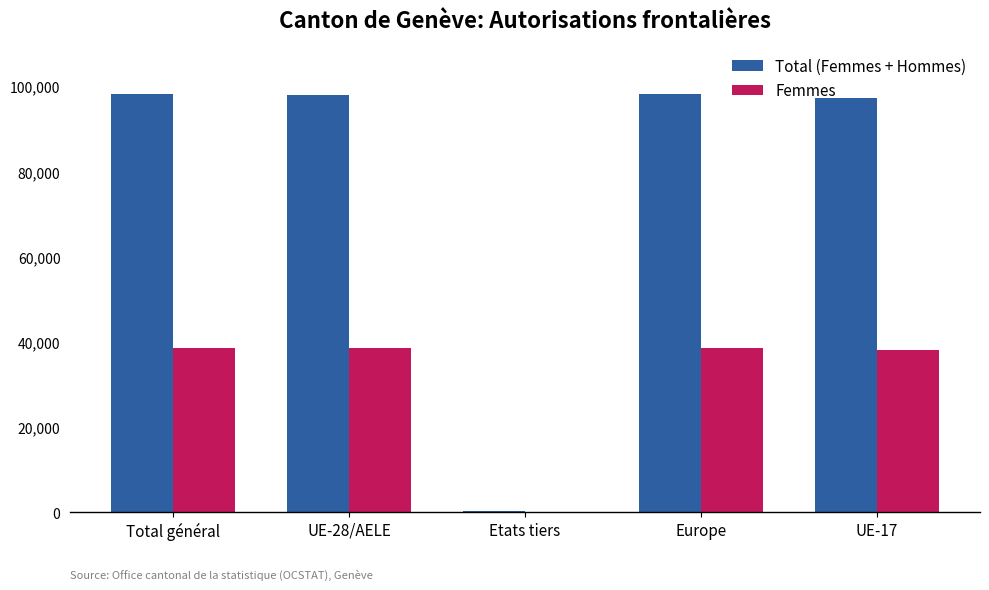

The value of Total (Femmes + Hommes) at UE-28/AELE is 137624. True or false?

False